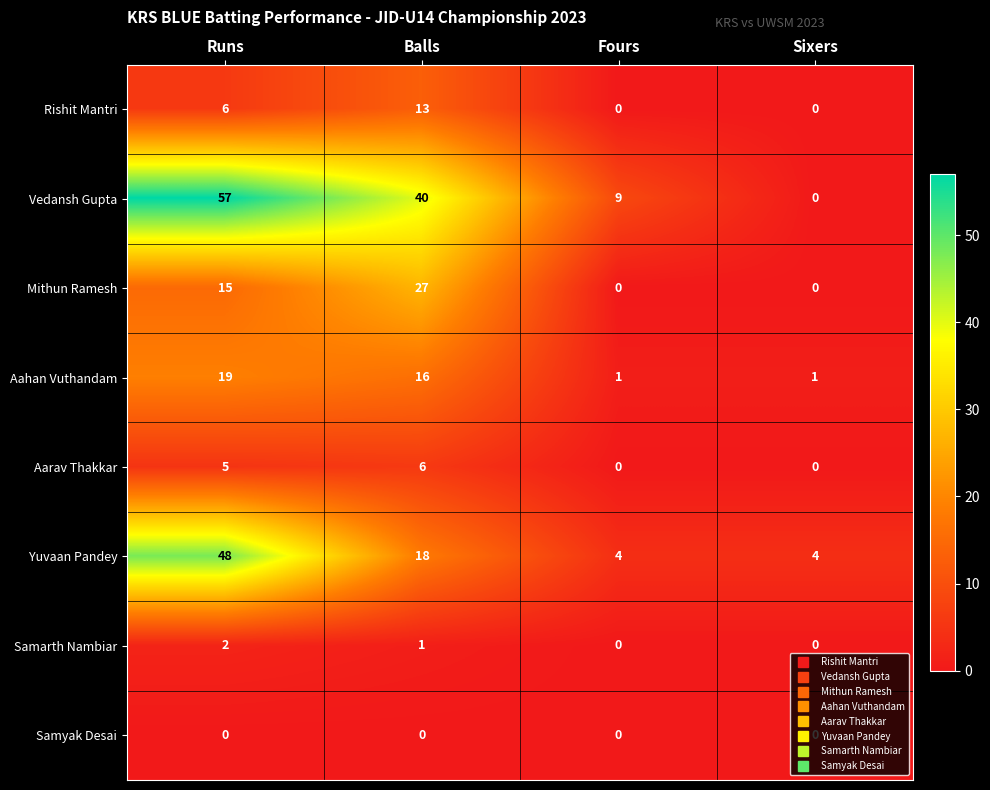

How many distinct data groups are displayed?

8